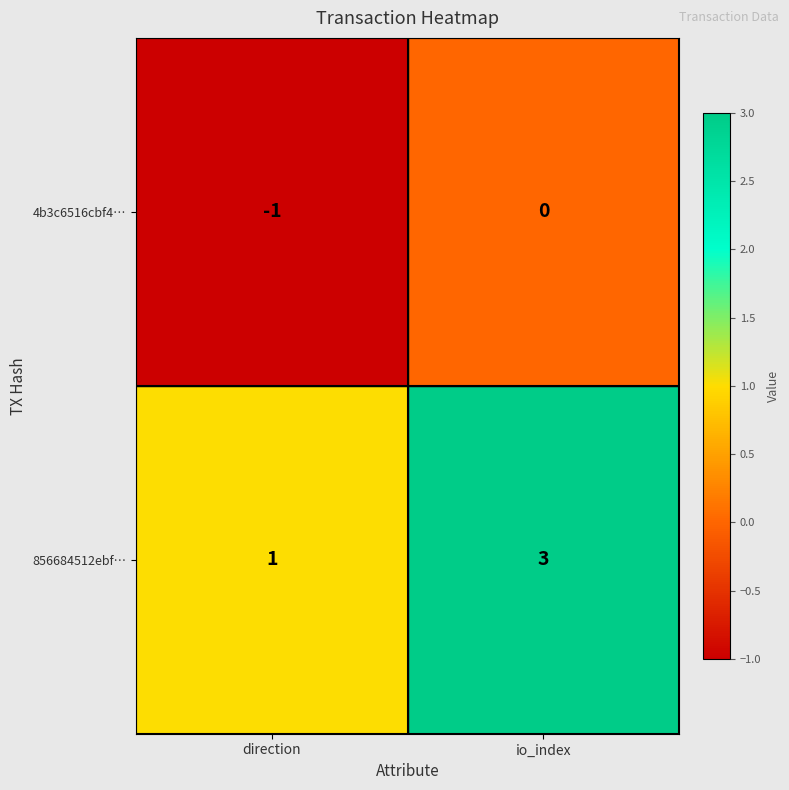

The 856684512ebf… series shows 3 at io_index. True or false?

True